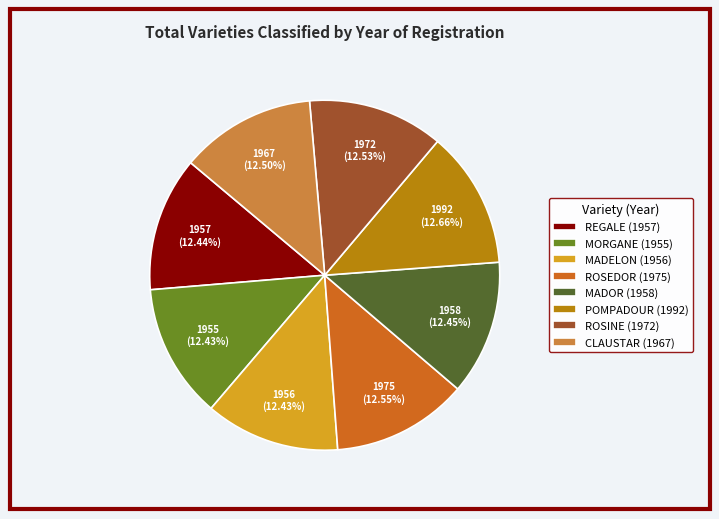

The REGALE slice represents 20% of the pie. True or false?

False